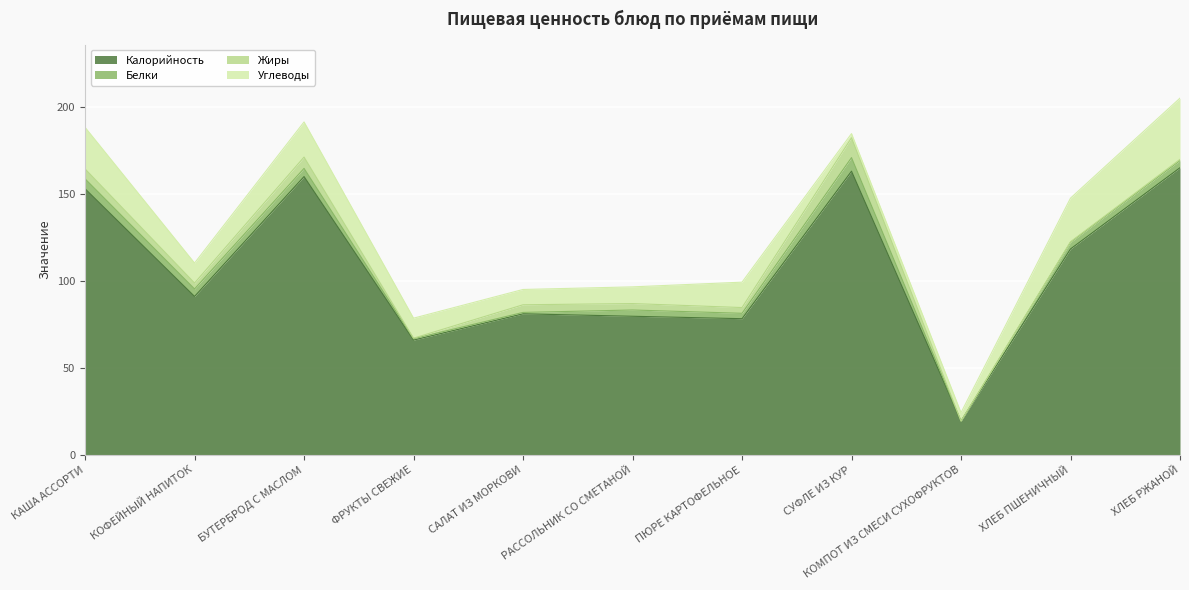

Is it true that Жиры equals 4.6 at СУФЛЕ ИЗ КУР?

False